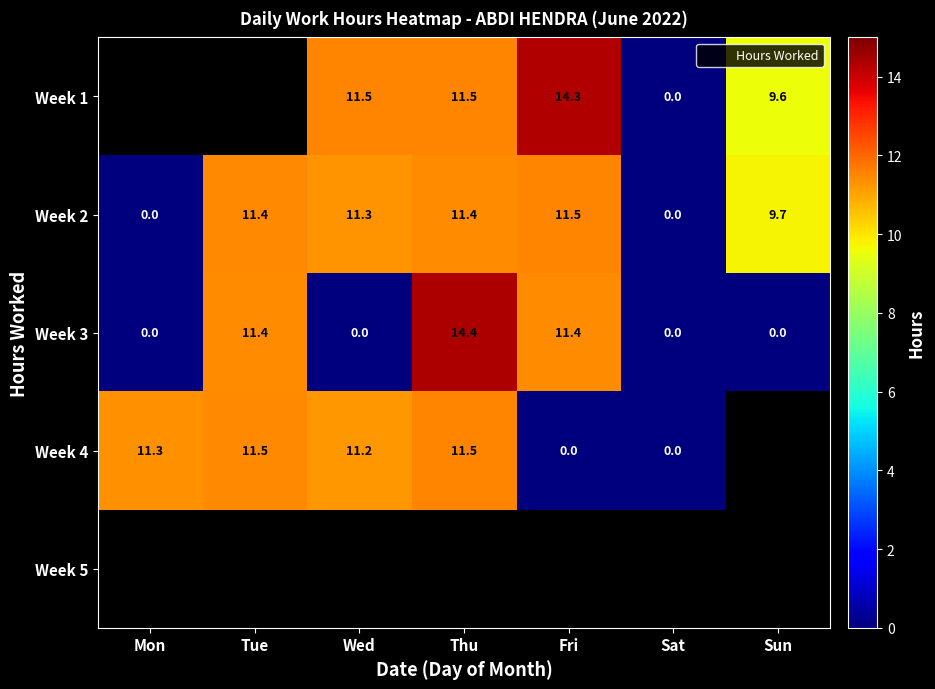

Between Wed and Fri, which is larger?

Fri